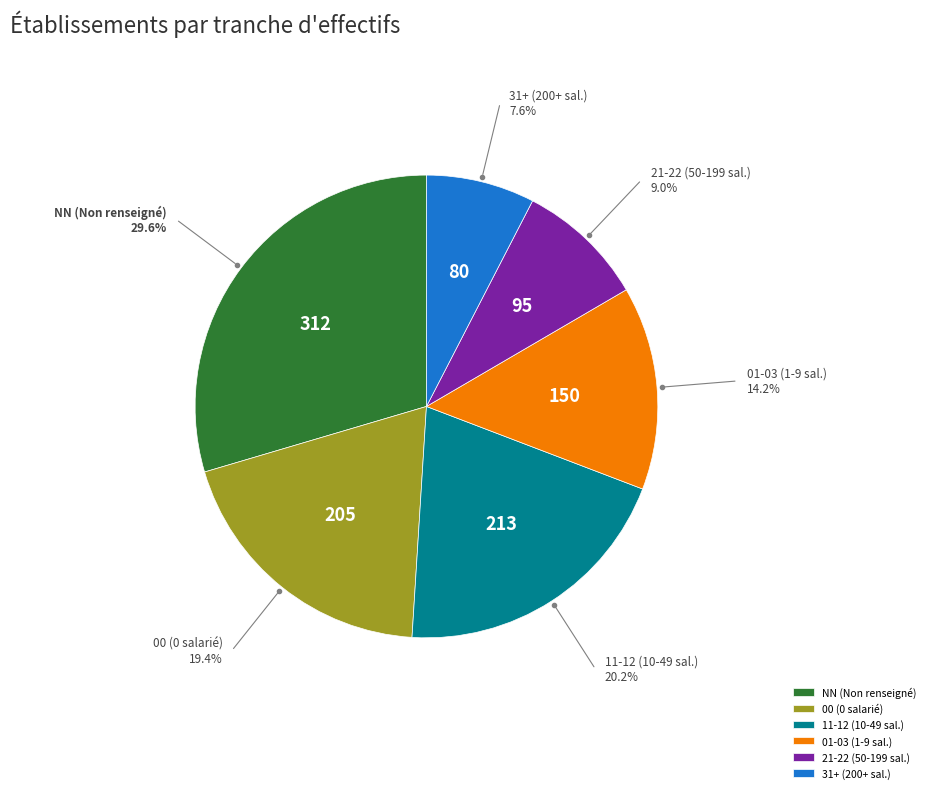

What is the ratio of the value at 01-03 (1-9 sal.) to the value at 00 (0 salarié)?

0.7